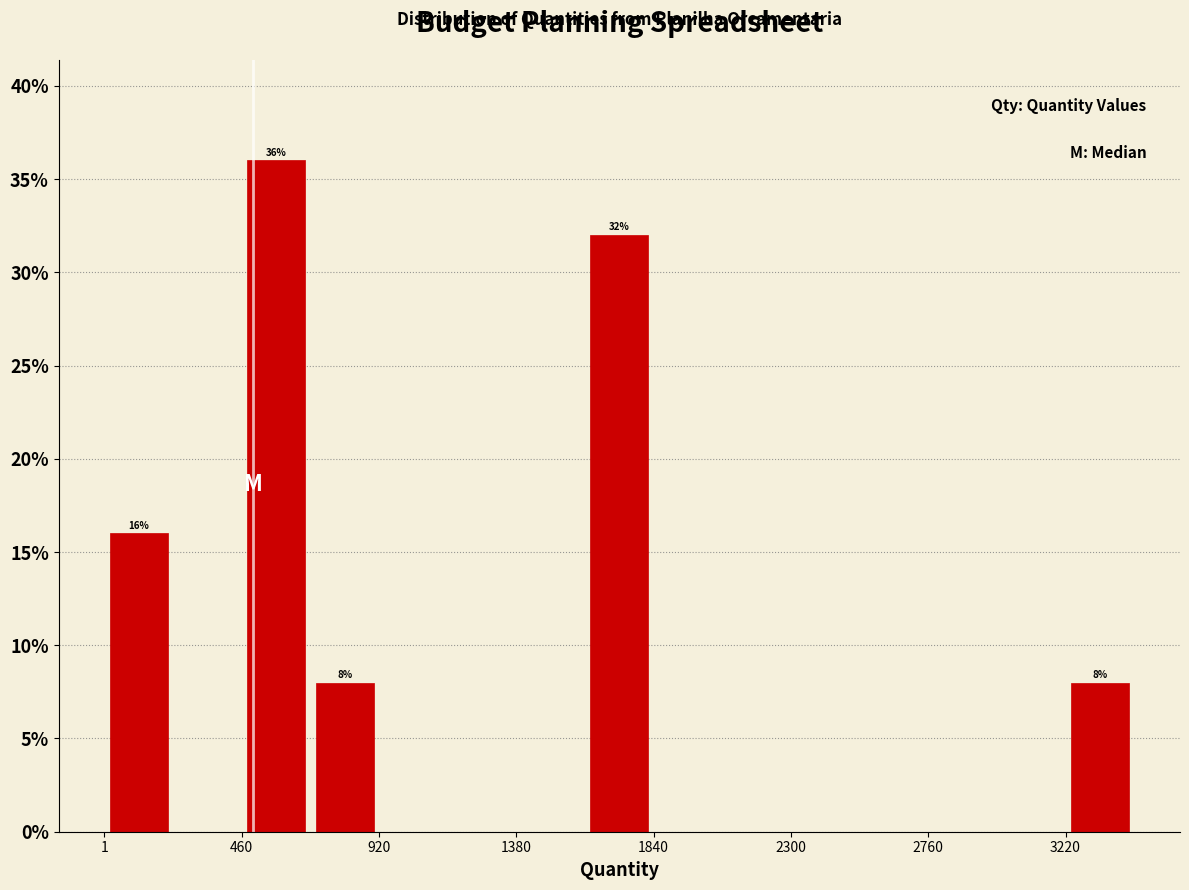

Which range on the x-axis has the tallest bar?

450 to 700